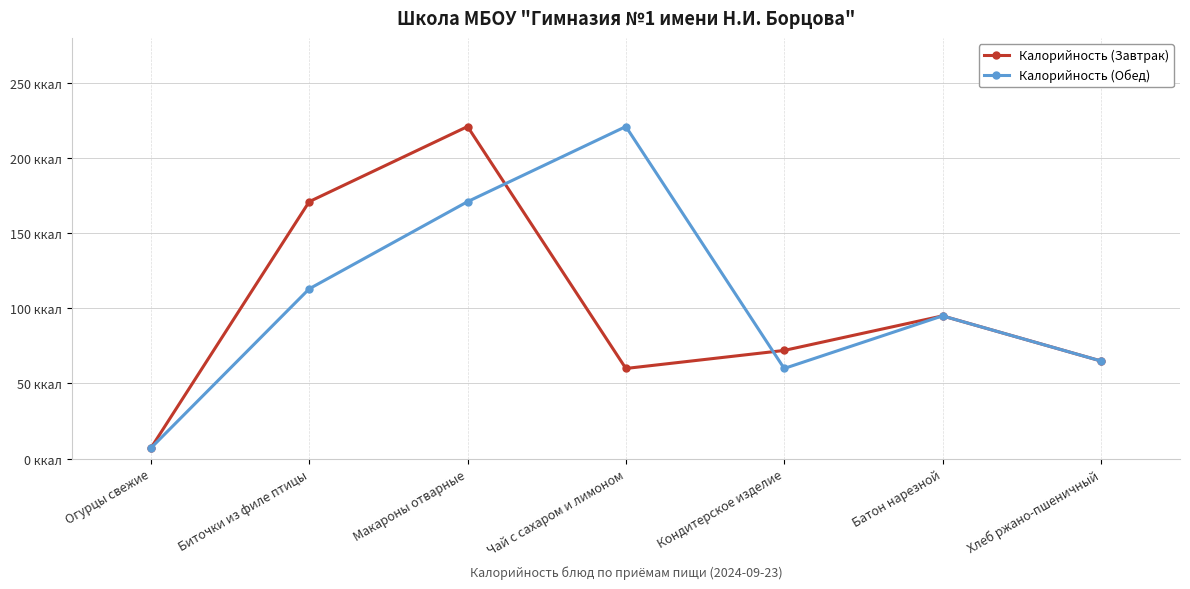

Reading left to right, transcribe all the data shown in this chart.

Калорийность (Завтрак): Огурцы свежие=7	Биточки из филе птицы=171	Макароны отварные=221	Чай с сахаром и лимоном=60	Кондитерское изделие=72	Батон нарезной=95	Хлеб ржано-пшеничный=65
Калорийность (Обед): Огурцы свежие=7	Биточки из филе птицы=113	Макароны отварные=171	Чай с сахаром и лимоном=221	Кондитерское изделие=60	Батон нарезной=95	Хлеб ржано-пшеничный=65